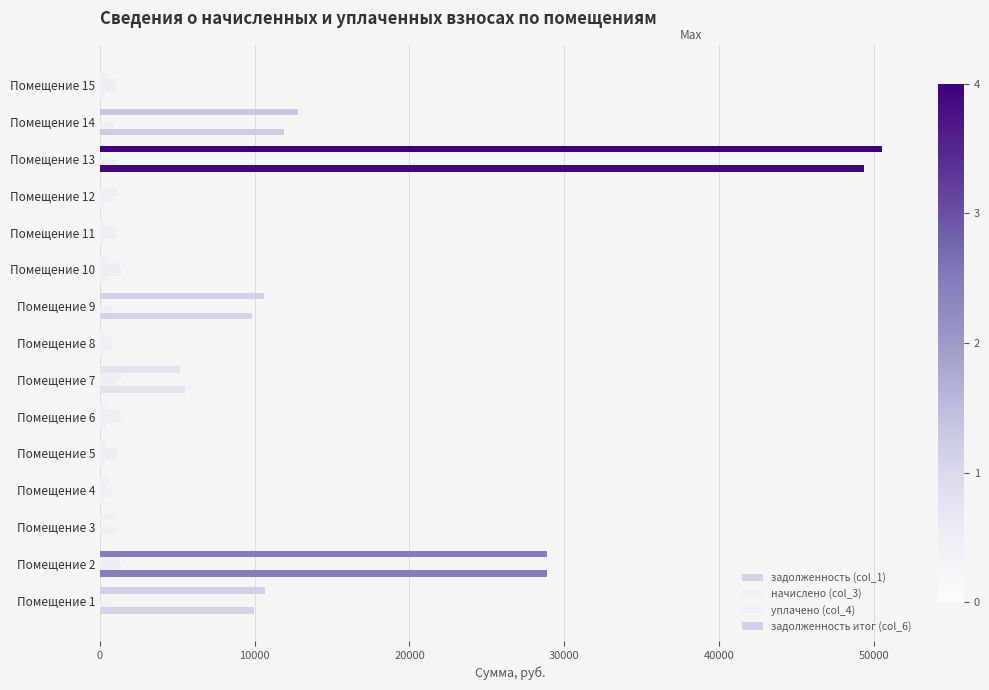

How many values in the задолженность итог (col_6) series exceed 555?

8